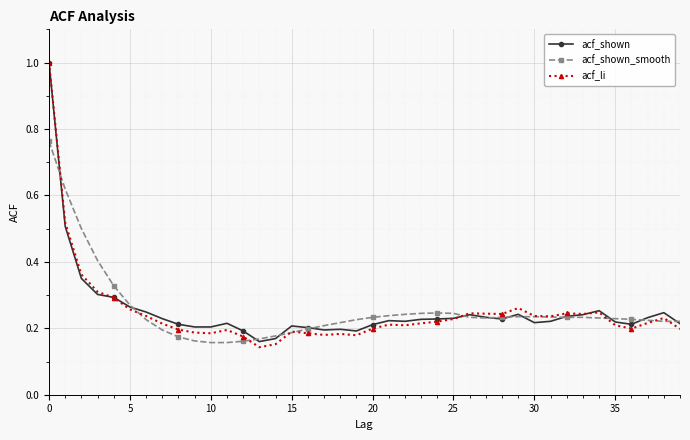

At how many categories does at least one series exceed 0?

40